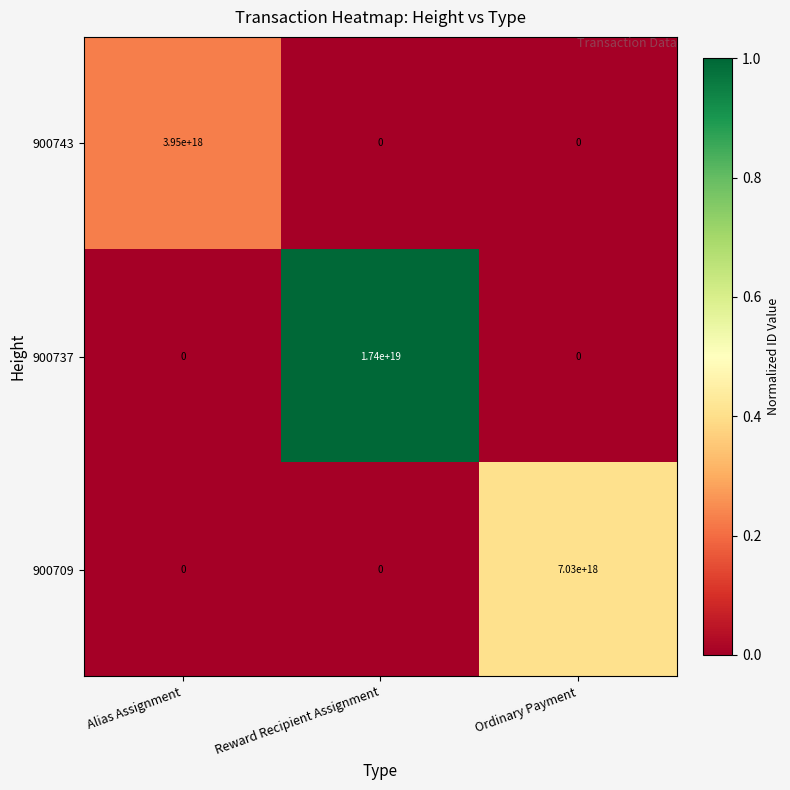

List the series in order of their overall mean, highest first.

900737, 900709, 900743